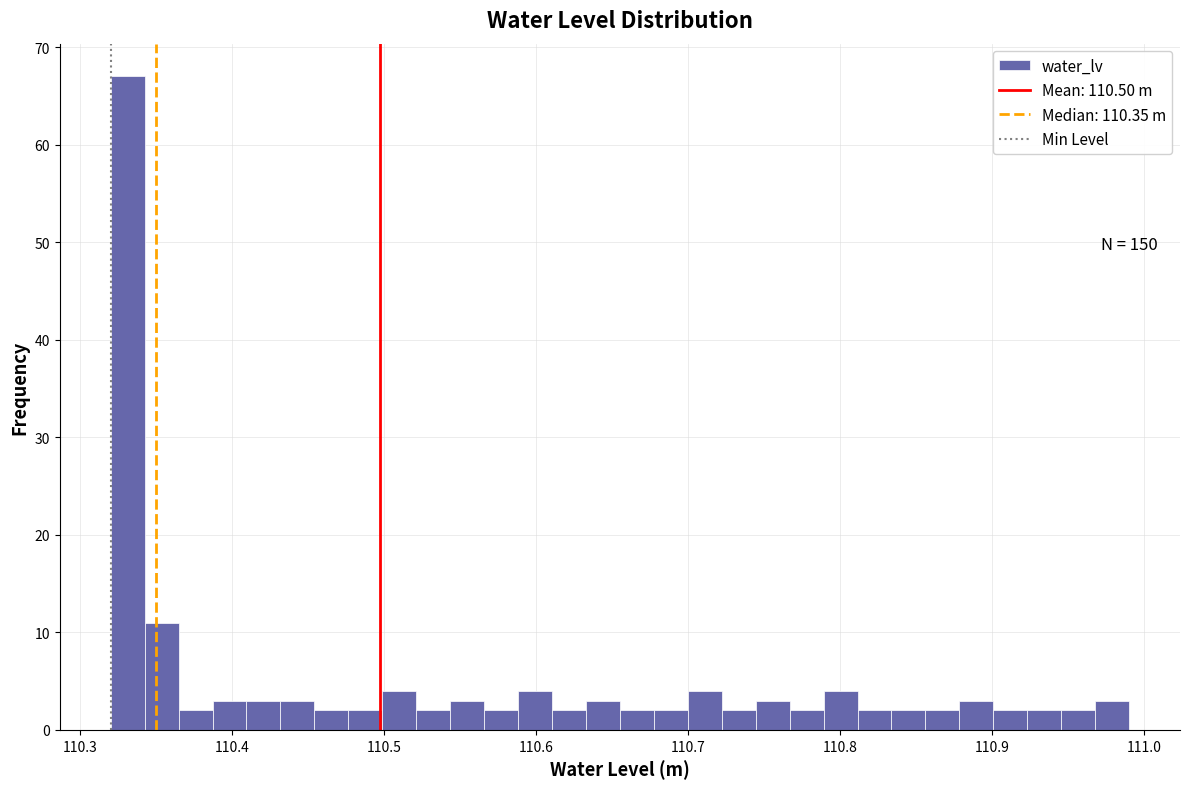

Around what value on the x-axis is the tallest bar? Give the approximate position of its centre, as read against the axis.

110.33